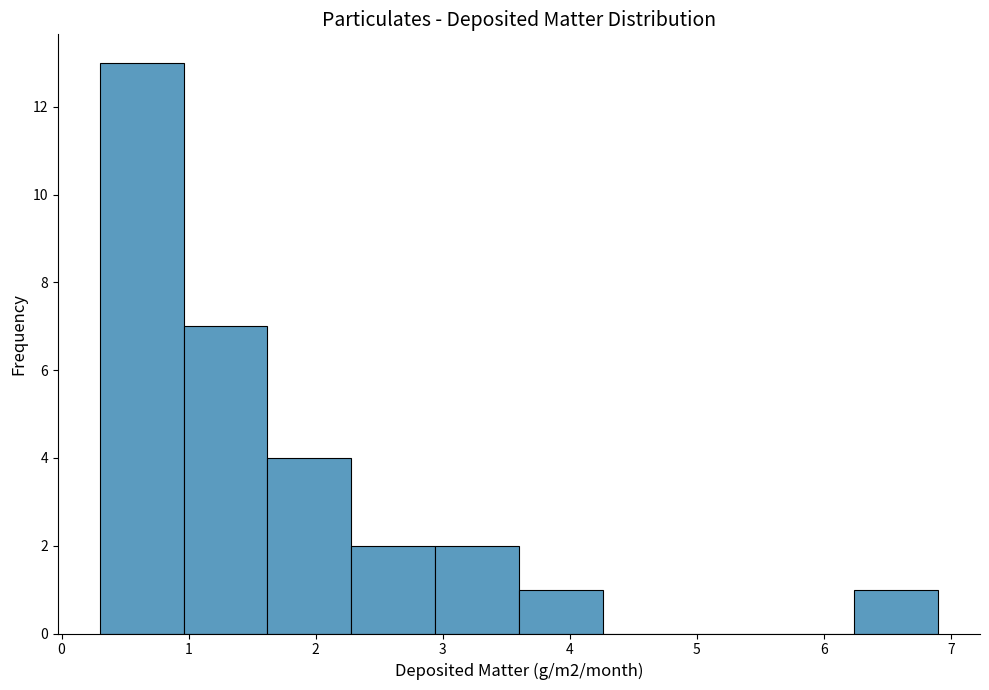

Which range on the x-axis has the tallest bar?

0.30 to 0.96